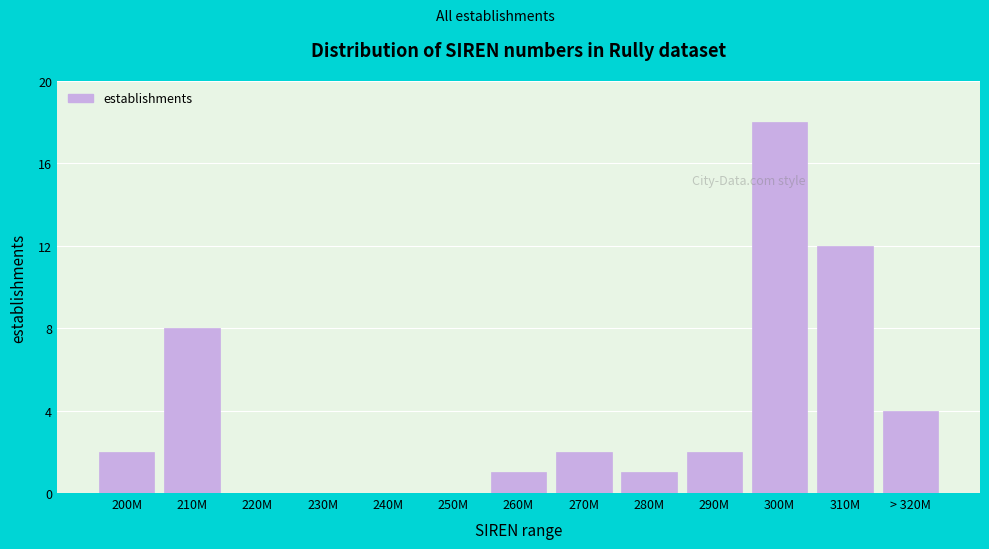

Reading right to left, transcribe all the data shown in this chart.

> 320M=4	310M=12	300M=18	290M=2	280M=1	270M=2	260M=1	250M=0	240M=0	230M=0	220M=0	210M=8	200M=2